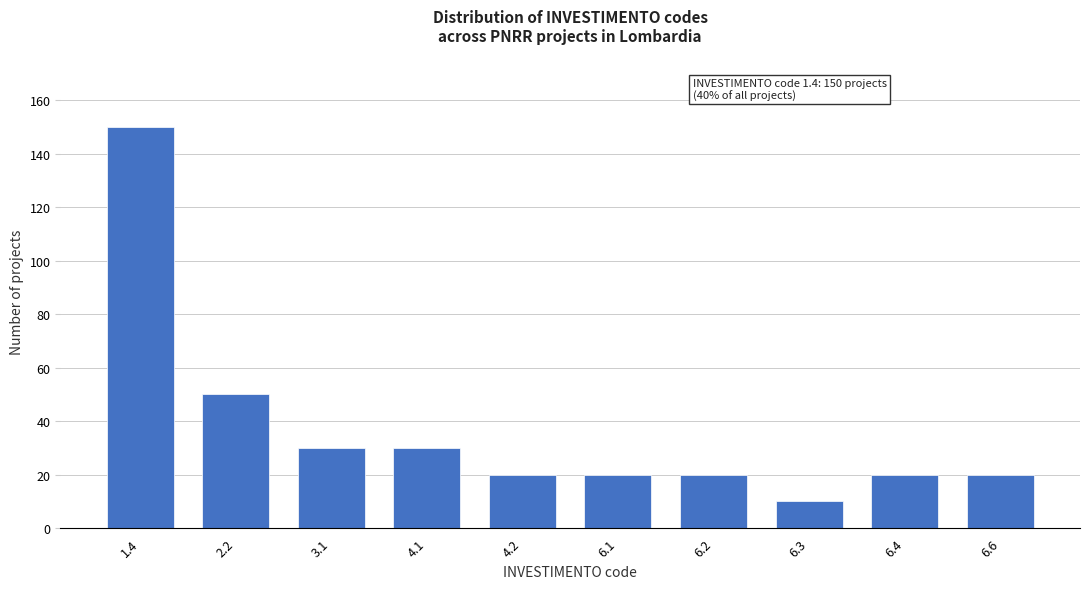

Reading left to right, what are all the values shown in this chart?

1.4=150	2.2=50	3.1=30	4.1=30	4.2=20	6.1=20	6.2=20	6.3=10	6.4=20	6.6=20